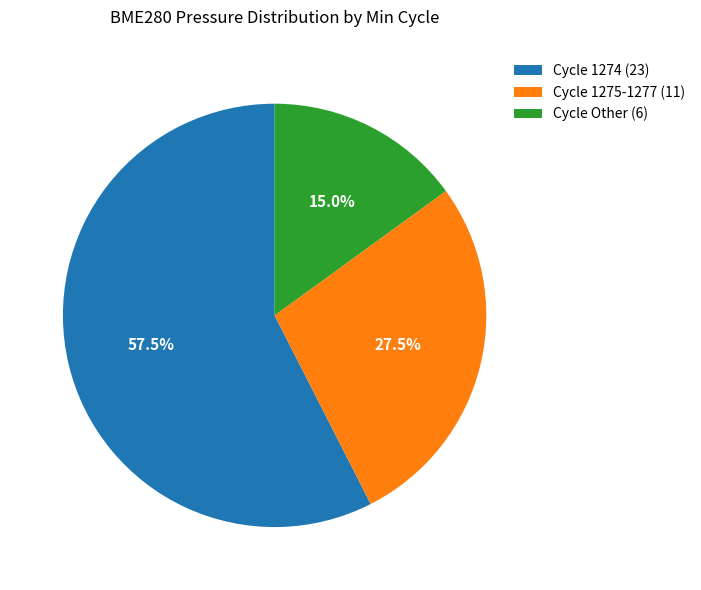

Rank the categories by value from highest to lowest.

Cycle 1274 (23), Cycle 1275-1277 (11), Cycle Other (6)